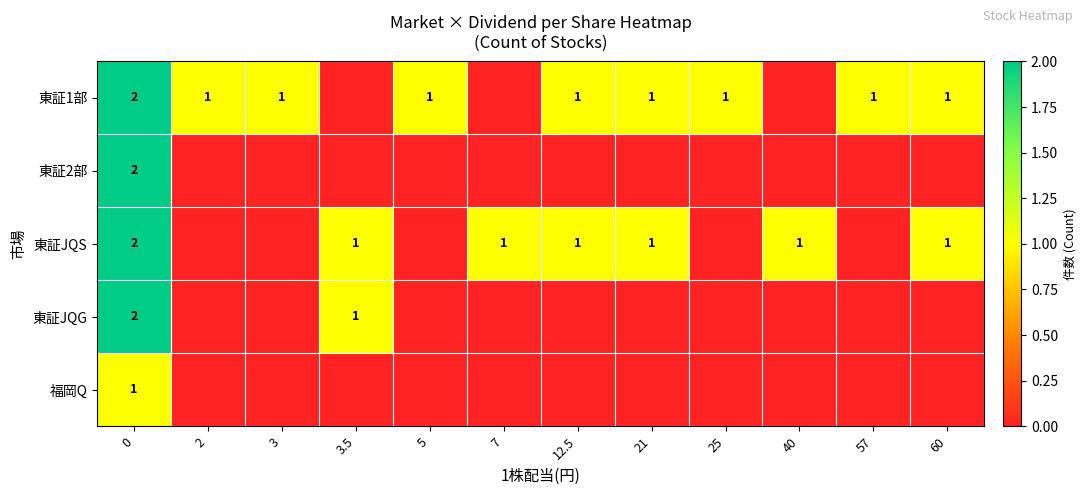

At which category does the chart reach its minimum across all series?

3.5